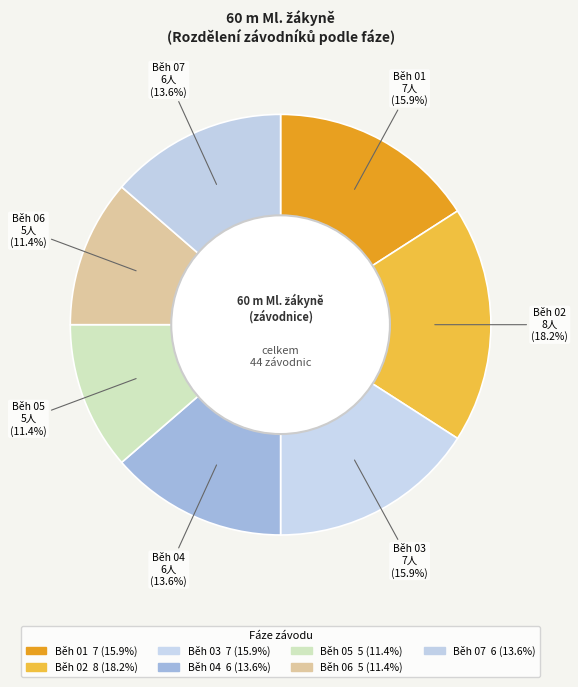

Which category has the biggest portion of the pie?

Běh 02